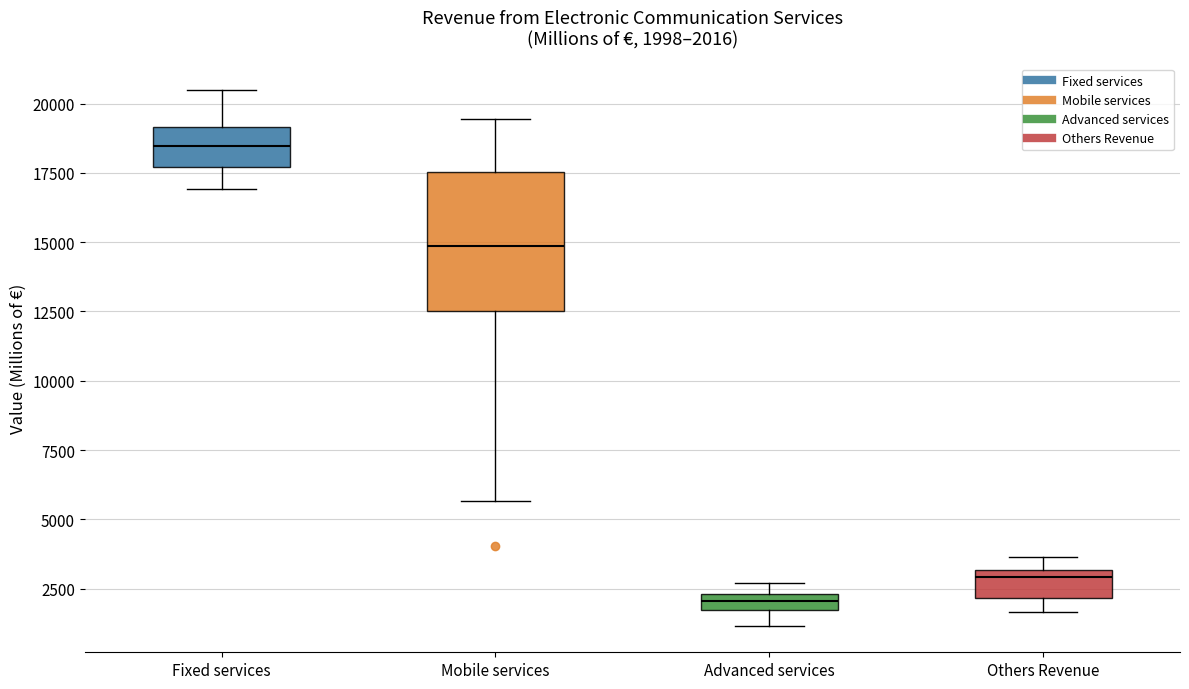

Comparing the boxes themselves (not the whiskers), which one is the tallest?

Mobile services